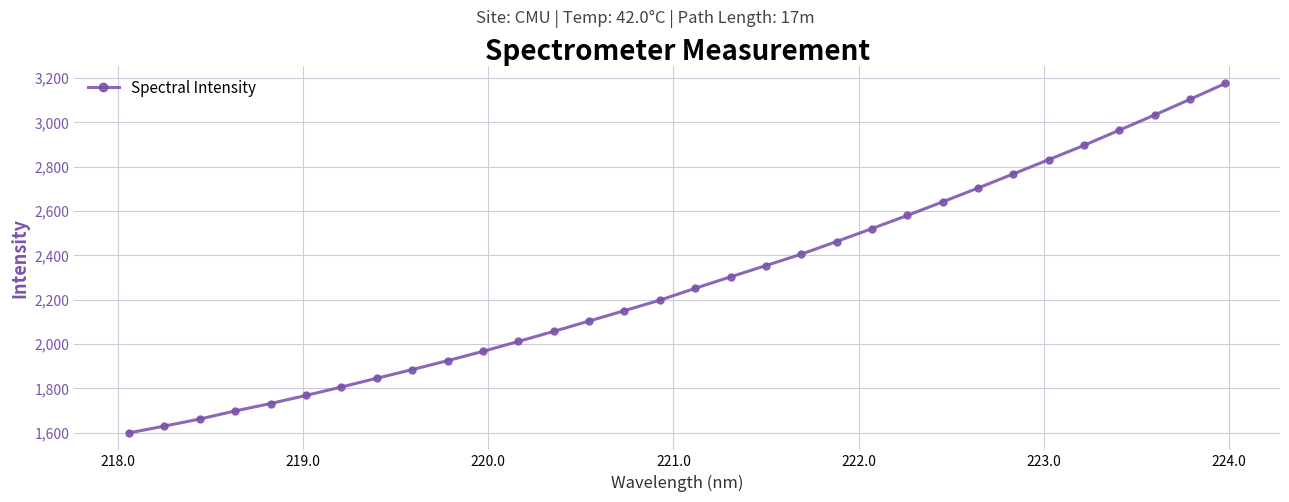

What is the minimum value shown in the chart?

1599.1